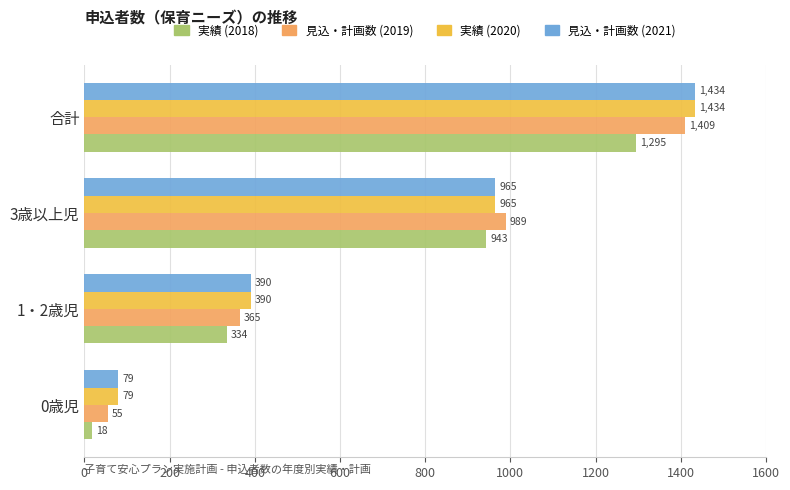

What is the maximum value shown in the chart?

1434